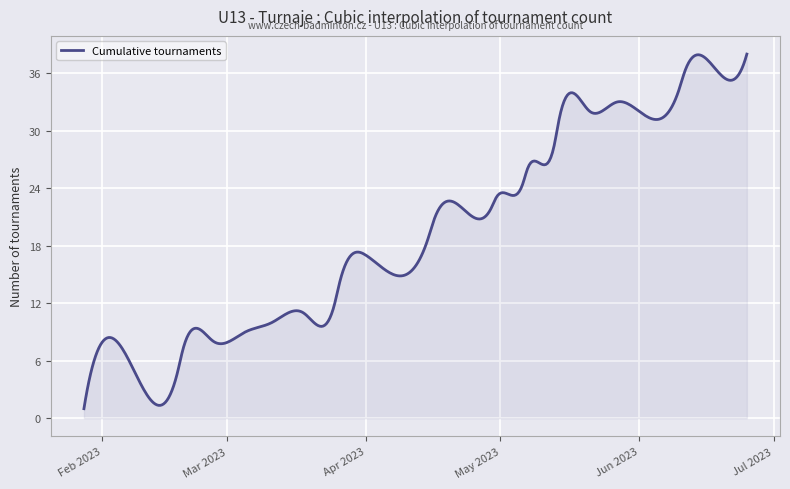

What is the difference between the maximum and minimum values?

37.0